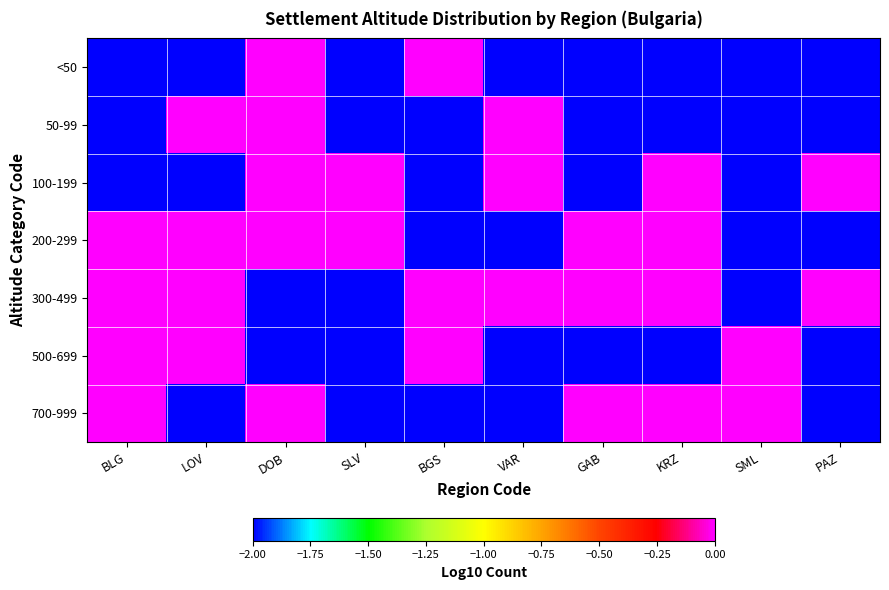

Between BGS and SLV, which is larger?

BGS